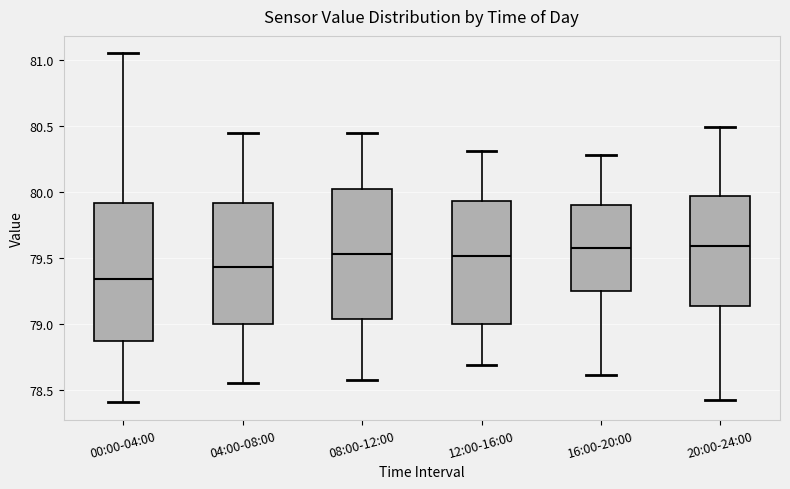

Comparing the boxes themselves (not the whiskers), which one is the tallest?

00:00-04:00